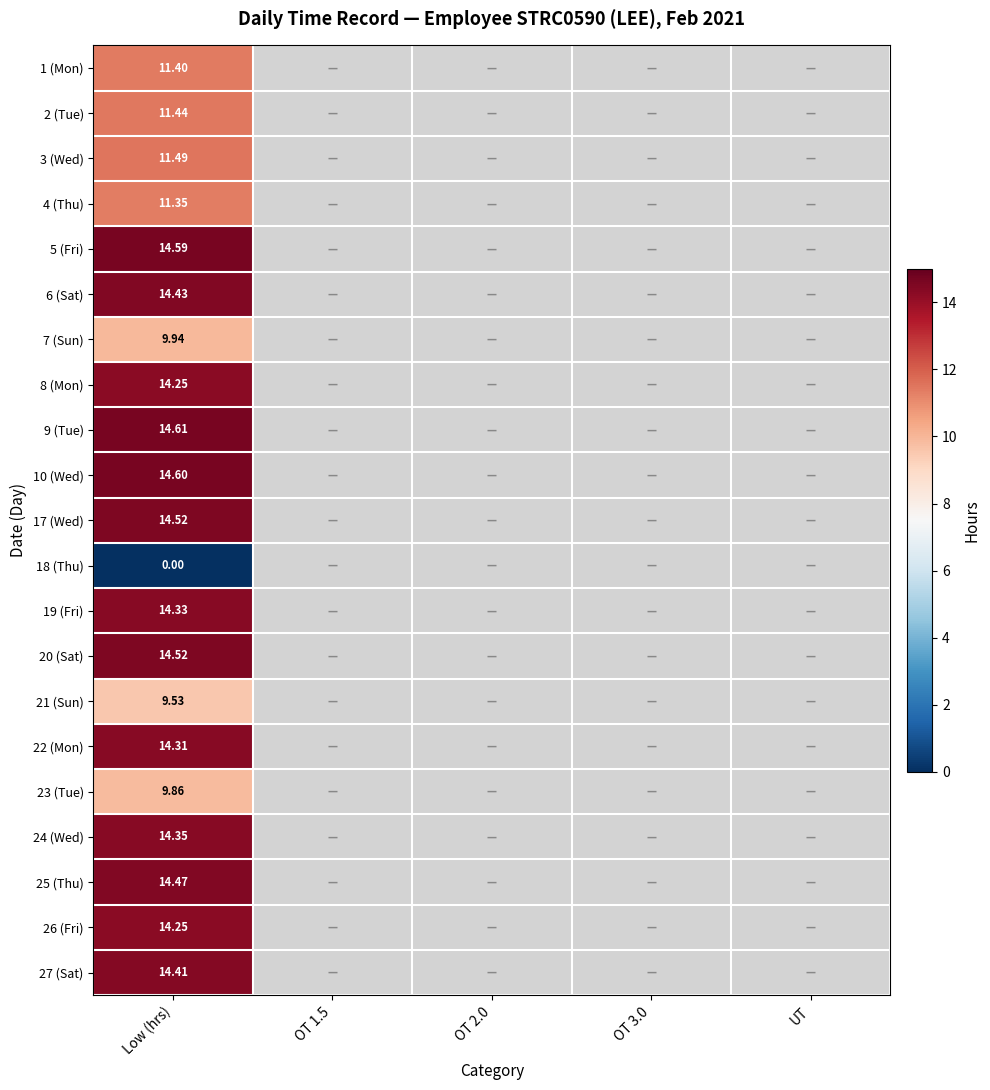

What is the greatest value displayed?

14.6